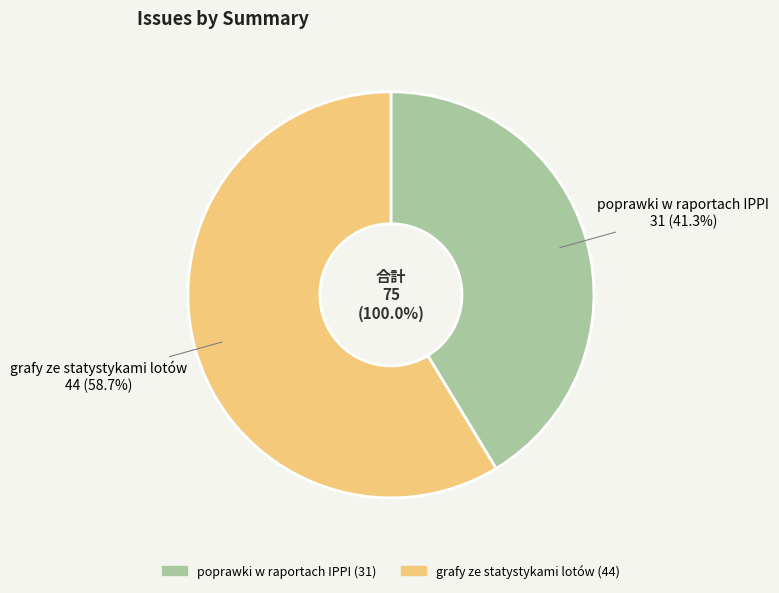

To the nearest percent, what portion does grafy ze statystykami lotów represent?

59%